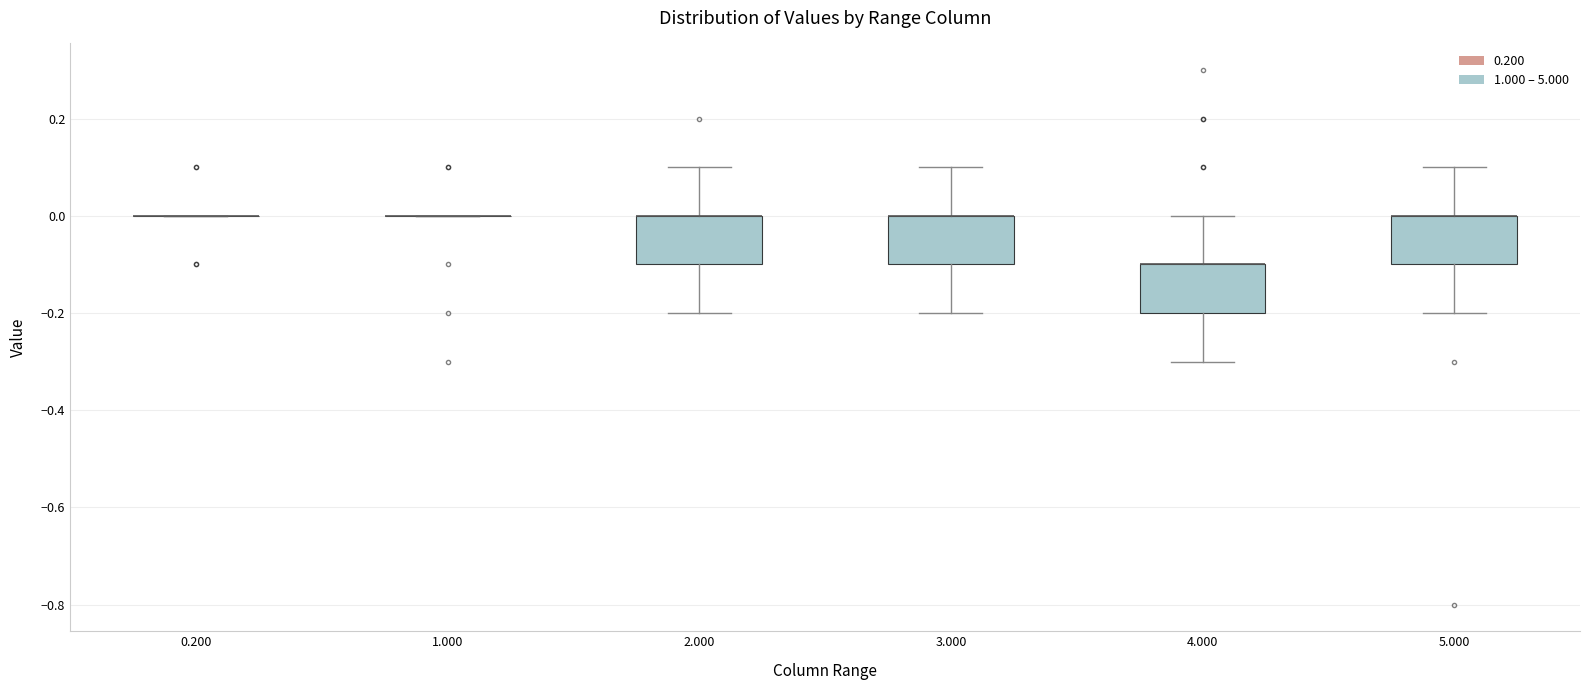

Where is the lower edge of the box at x = 3.000 on the y-axis? The values are not printed on the chart, so give them approximately, as read against the axis.

-0.1